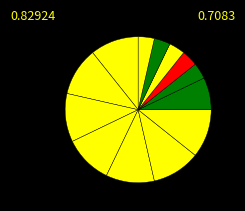

Count the number of slices in the pie.

13